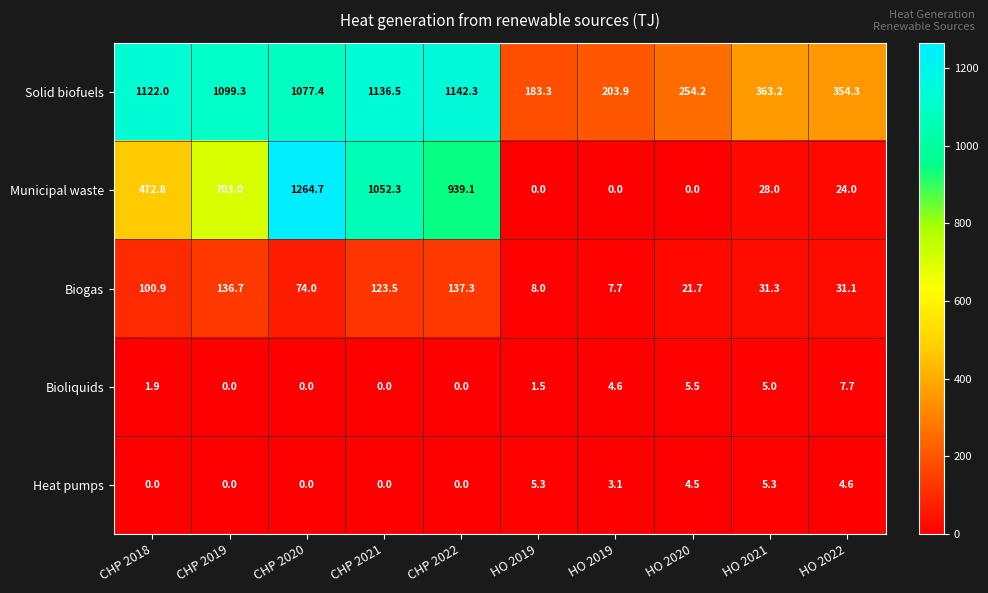

How many series are shown in this chart?

5